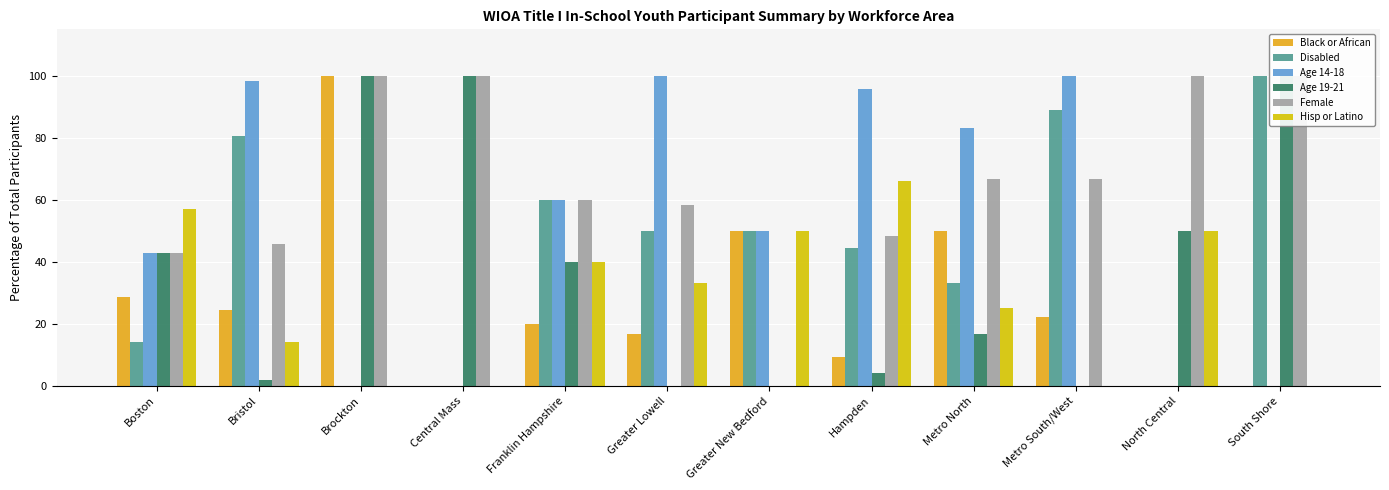

What position from the left is Metro South/West?

10